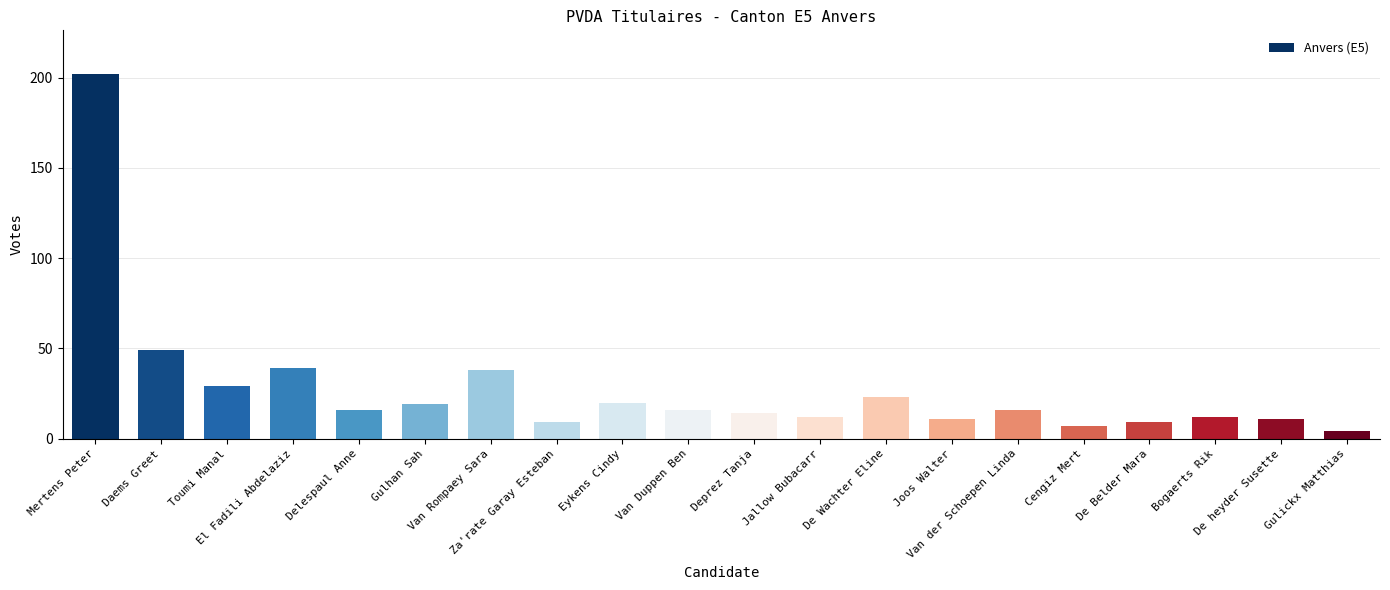

Reading right to left, extract all data points from this chart.

Gulickx Matthias=4	De heyder Susette=11	Bogaerts Rik=12	De Belder Mara=9	Cengiz Mert=7	Van der Schoepen Linda=16	Joos Walter=11	De Wachter Eline=23	Jallow Bubacarr=12	Deprez Tanja=14	Van Duppen Ben=16	Eykens Cindy=20	Za'rate Garay Esteban=9	Van Rompaey Sara=38	Gulhan Sah=19	Delespaul Anne=16	El Fadili Abdelaziz=39	Toumi Manal=29	Daems Greet=49	Mertens Peter=202